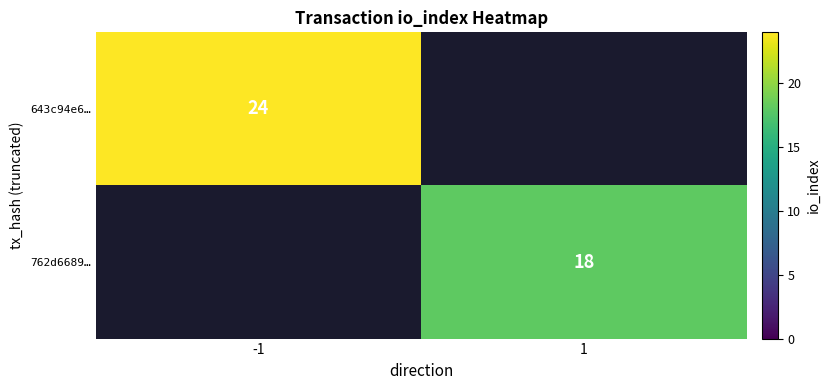

Is it true that 643c94e6… equals 12.3 at -1?

False